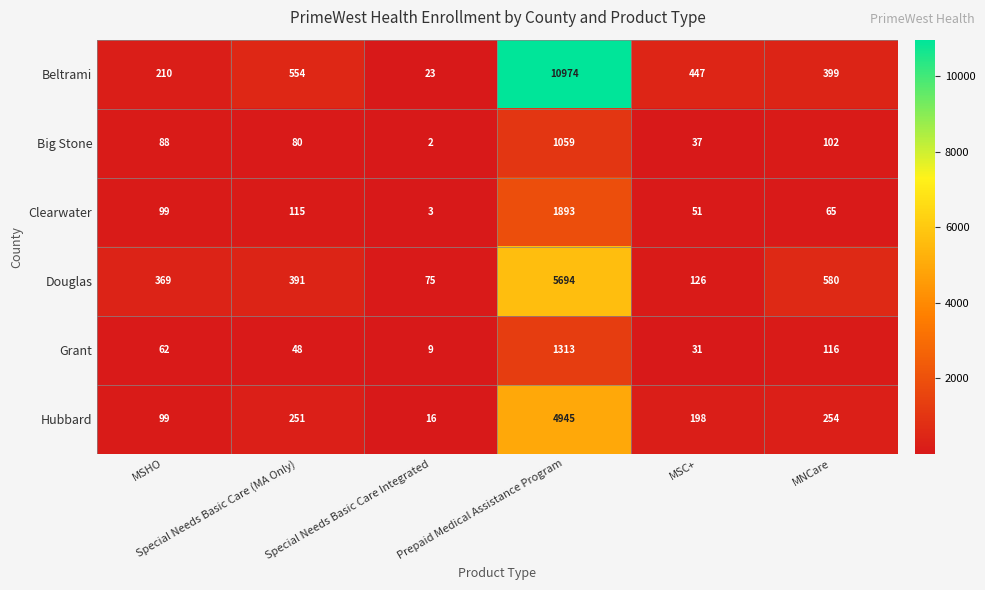

List the series in order of their peak value, highest first.

Beltrami, Douglas, Hubbard, Clearwater, Grant, Big Stone